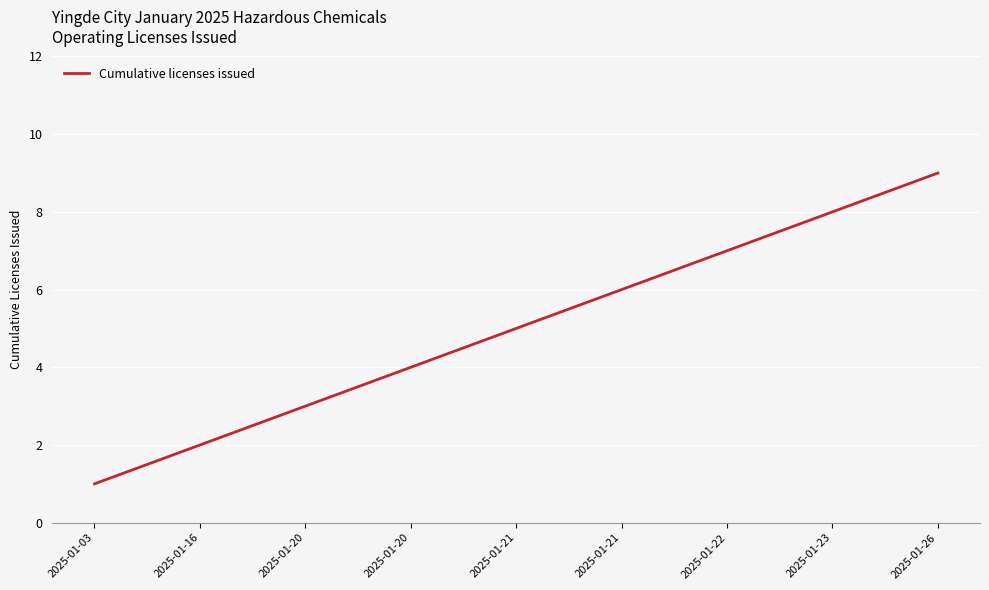

How many categories are shown in the chart?

9